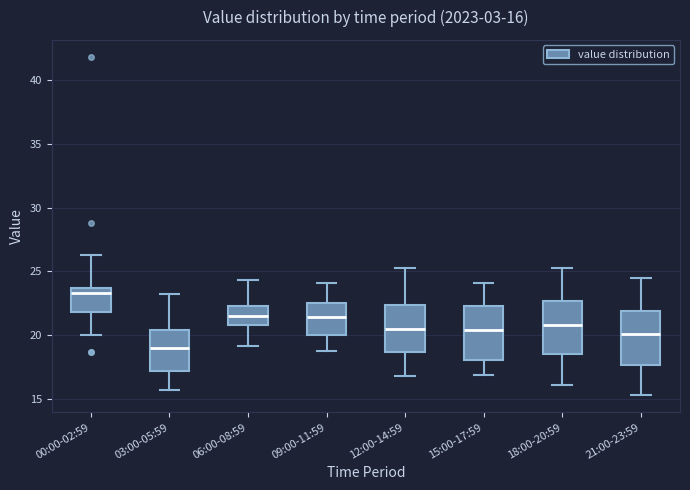

Which box's median line is the lowest?

03:00-05:59